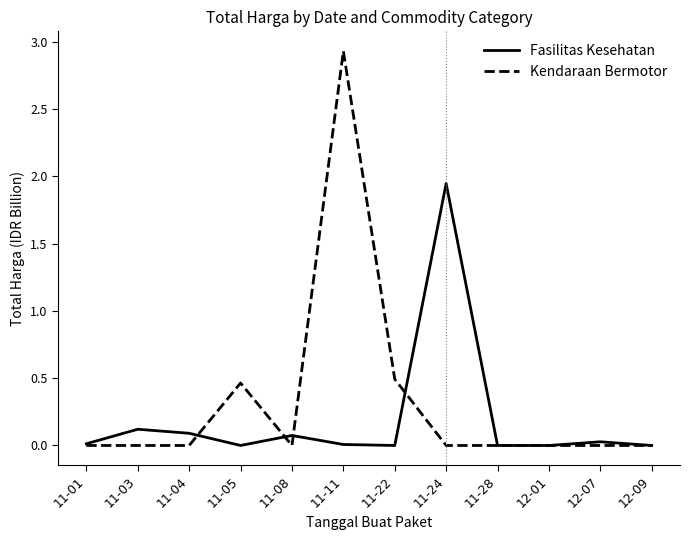

What is the sum of all Kendaraan Bermotor values?

3.9